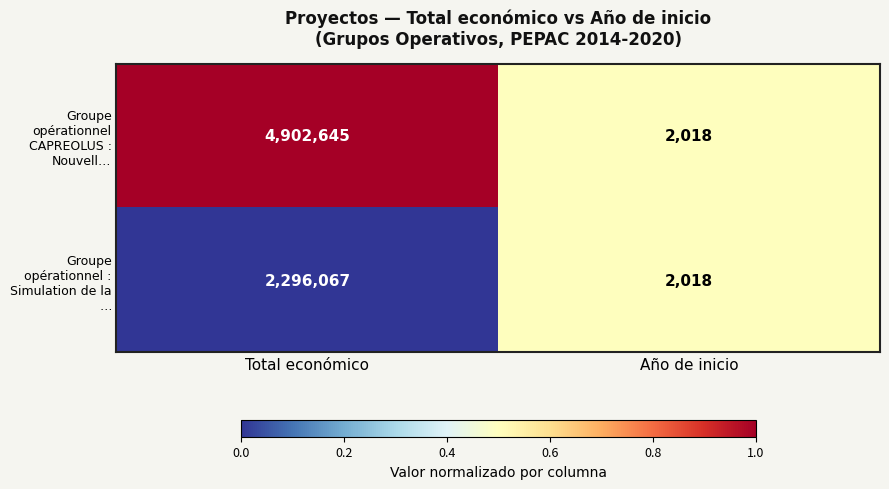

Rank the series at Total económico from lowest to highest value.

Groupe opérationnel : Simulation de la …, Groupe opérationnel CAPREOLUS : Nouvell…